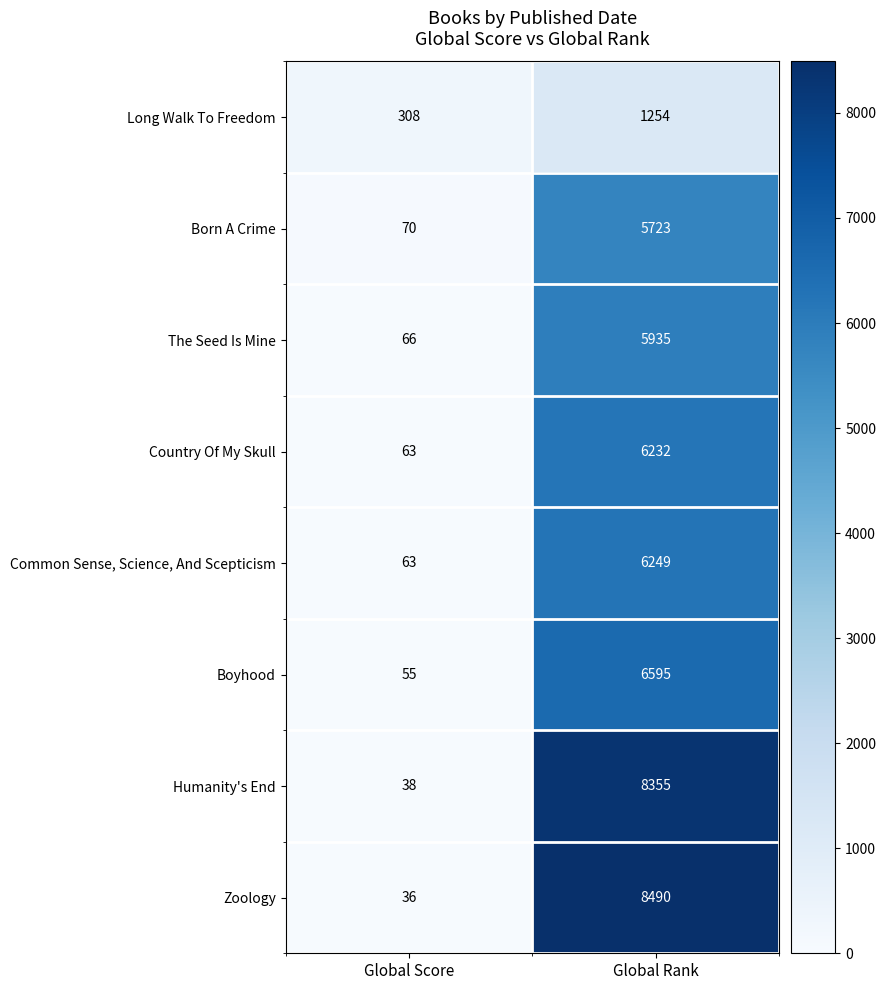

The Common Sense, Science, And Scepticism series shows 97 at Global Score. True or false?

False